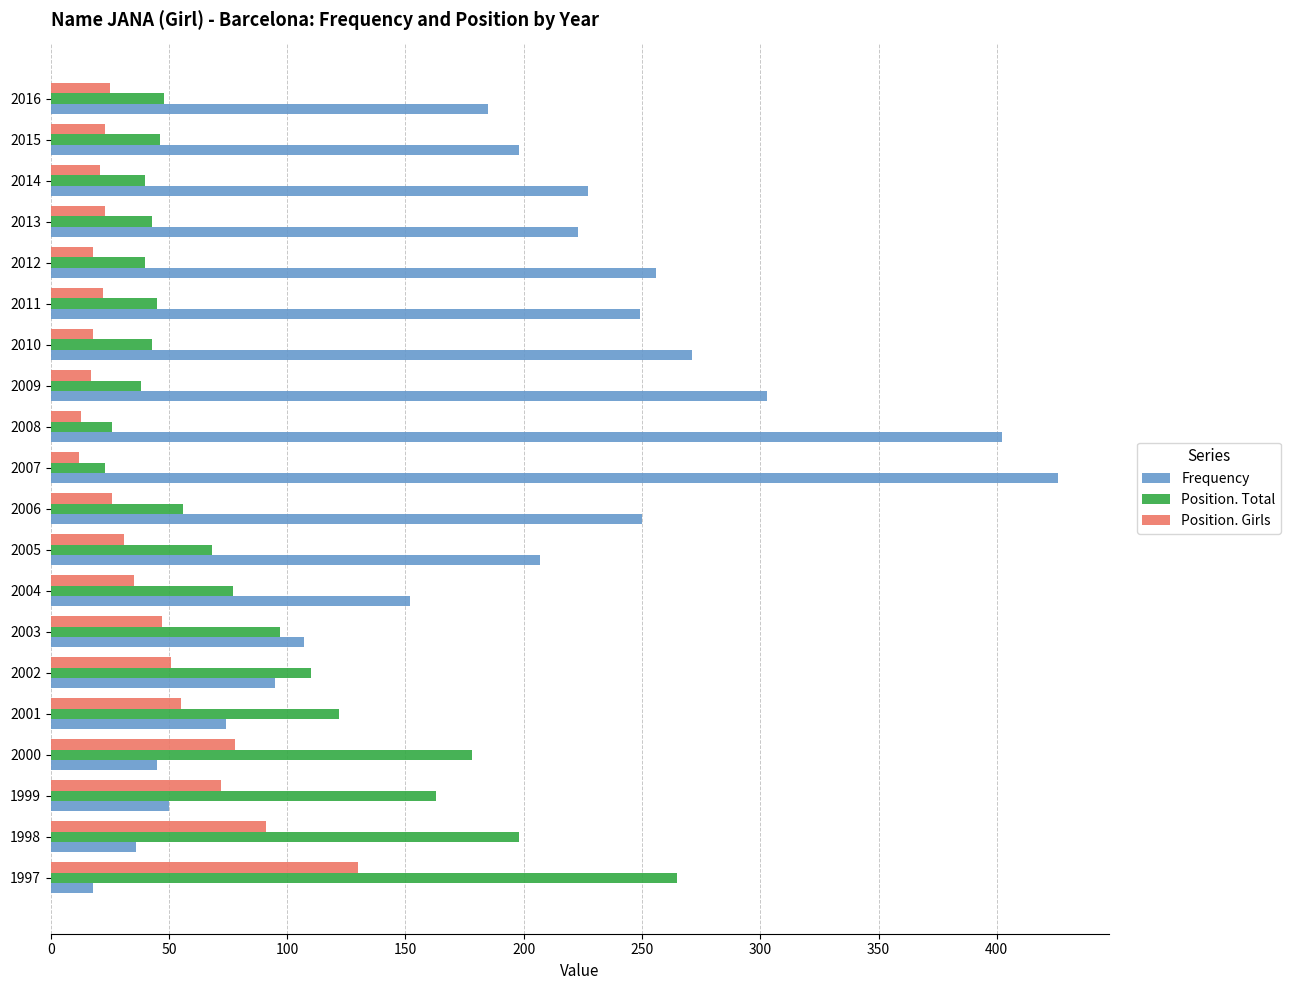

What is the highest value of the Position. Girls series?

130